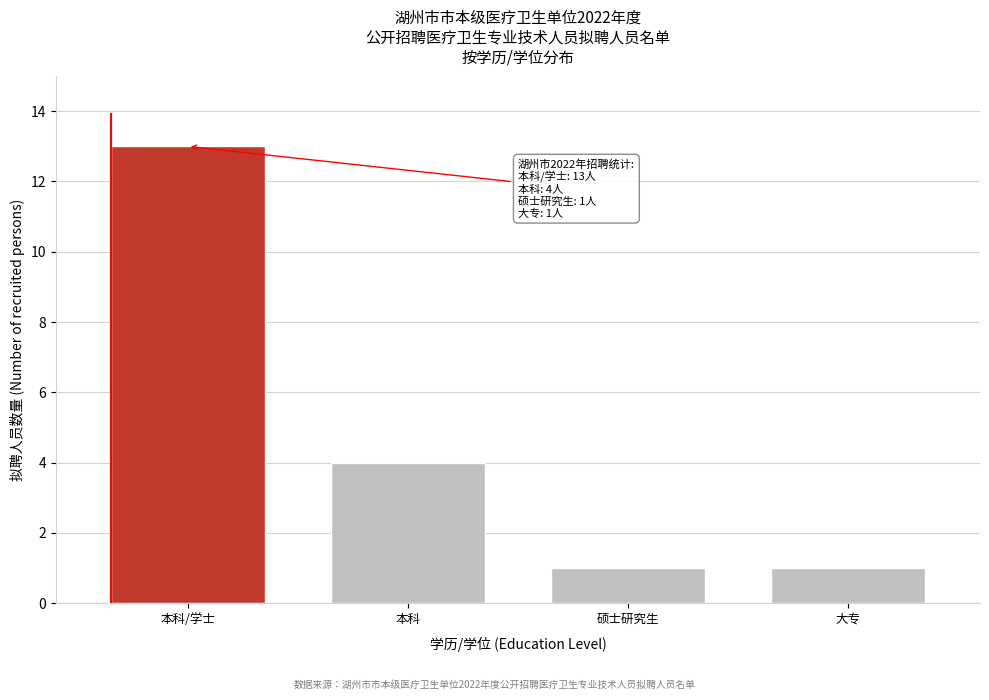

Reading right to left, transcribe all the data shown in this chart.

1	1	4	13